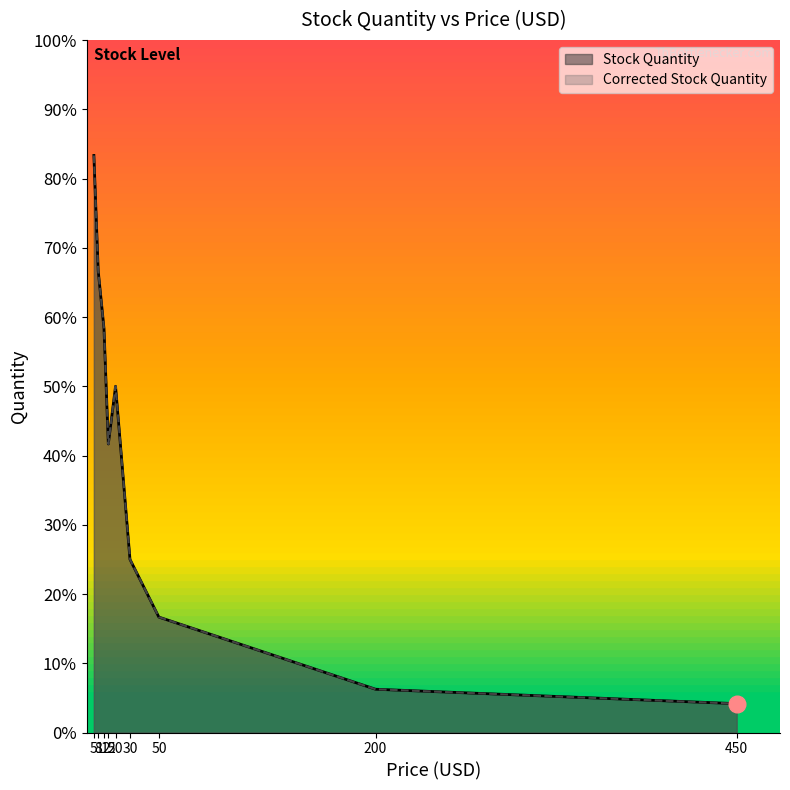

In Stock Quantity, how many points are lower than both neighbors (excluding endpoints)?

1